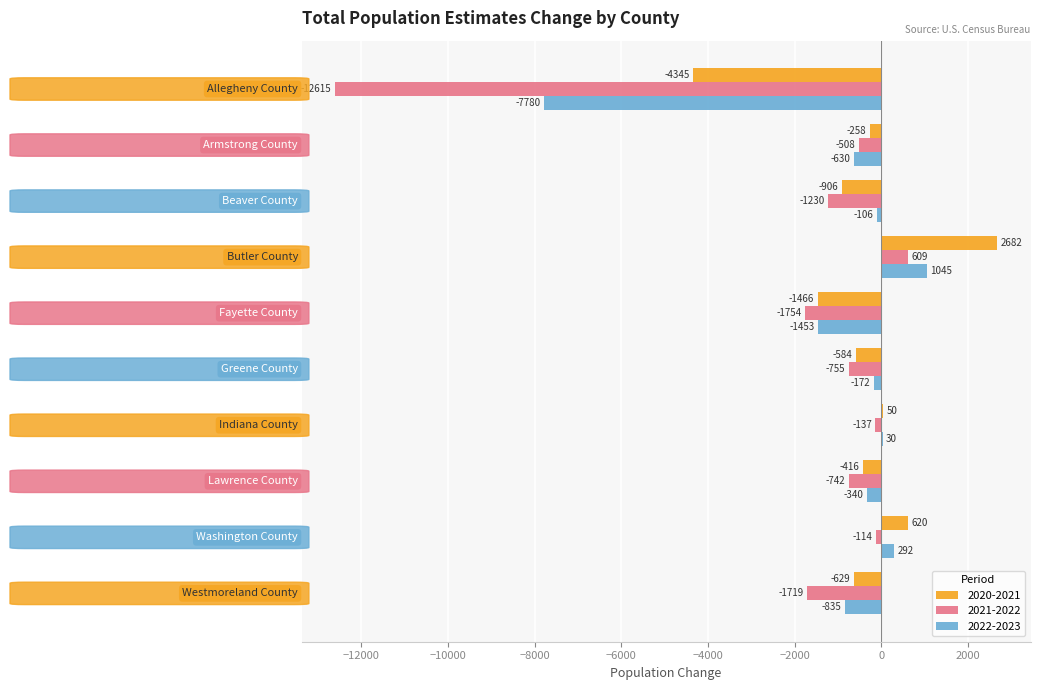

How many values in 2022-2023 are above zero?

3